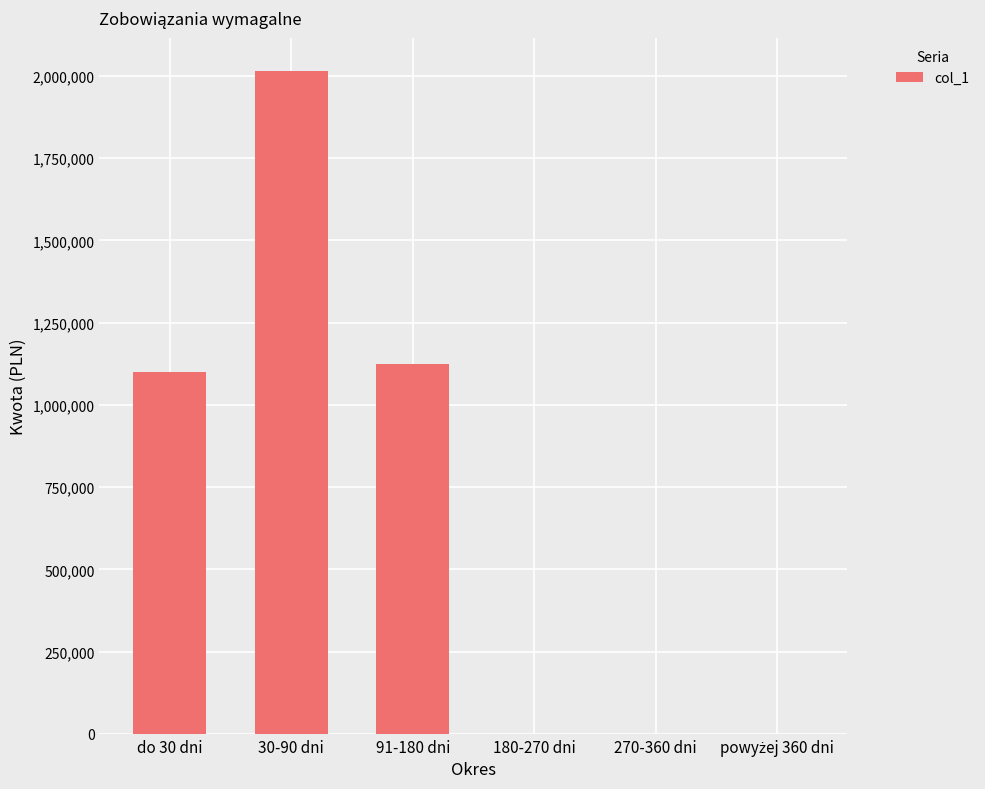

True or false: the data shows -1198376.5 at 270-360 dni.

False